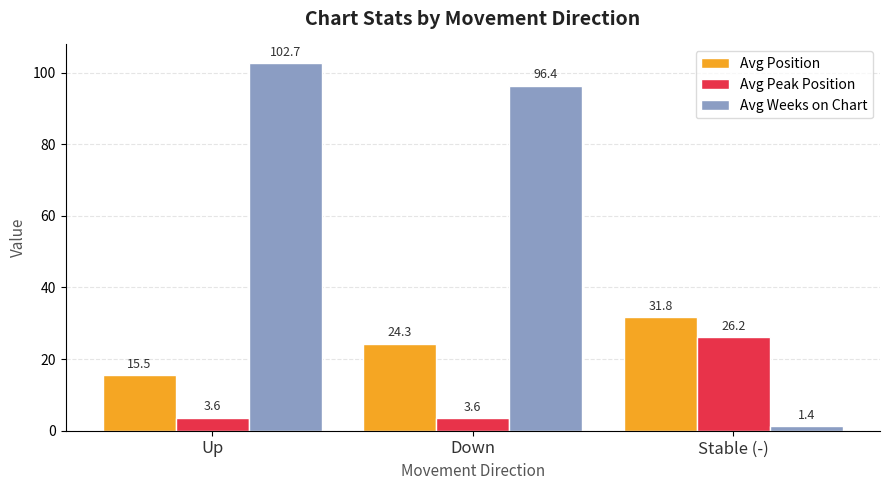

What is the sum of all Avg Weeks on Chart values?

200.5